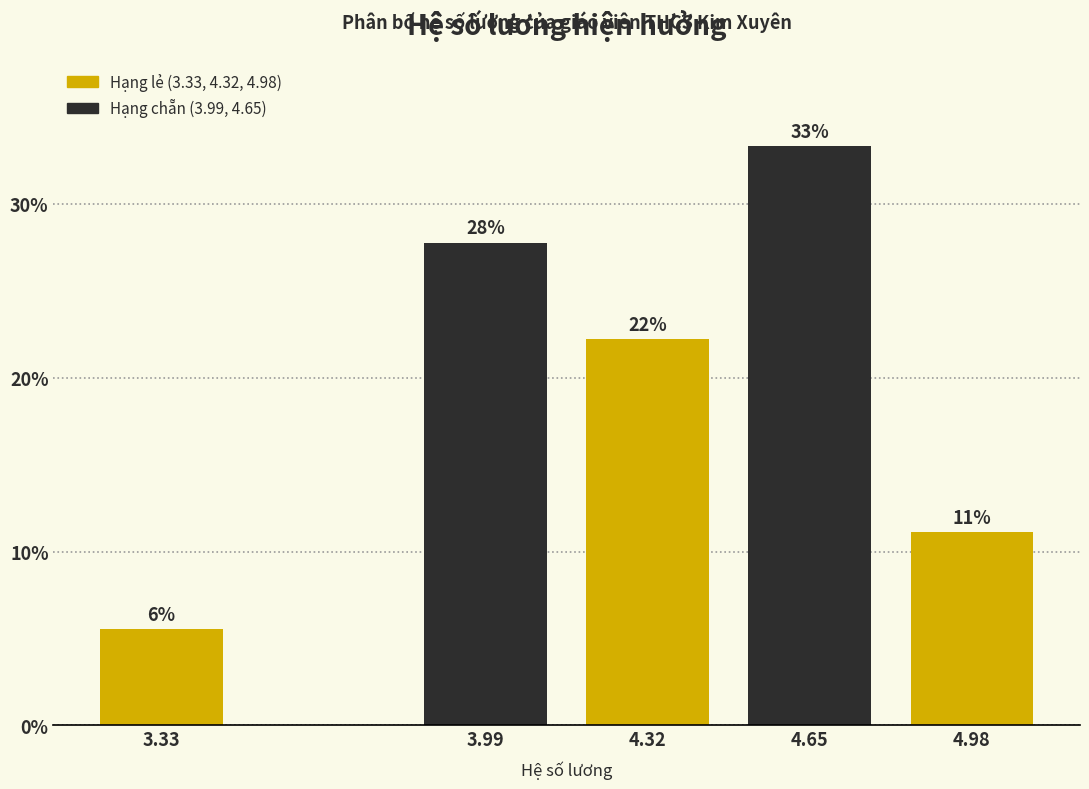

How many bars are there in total?

5